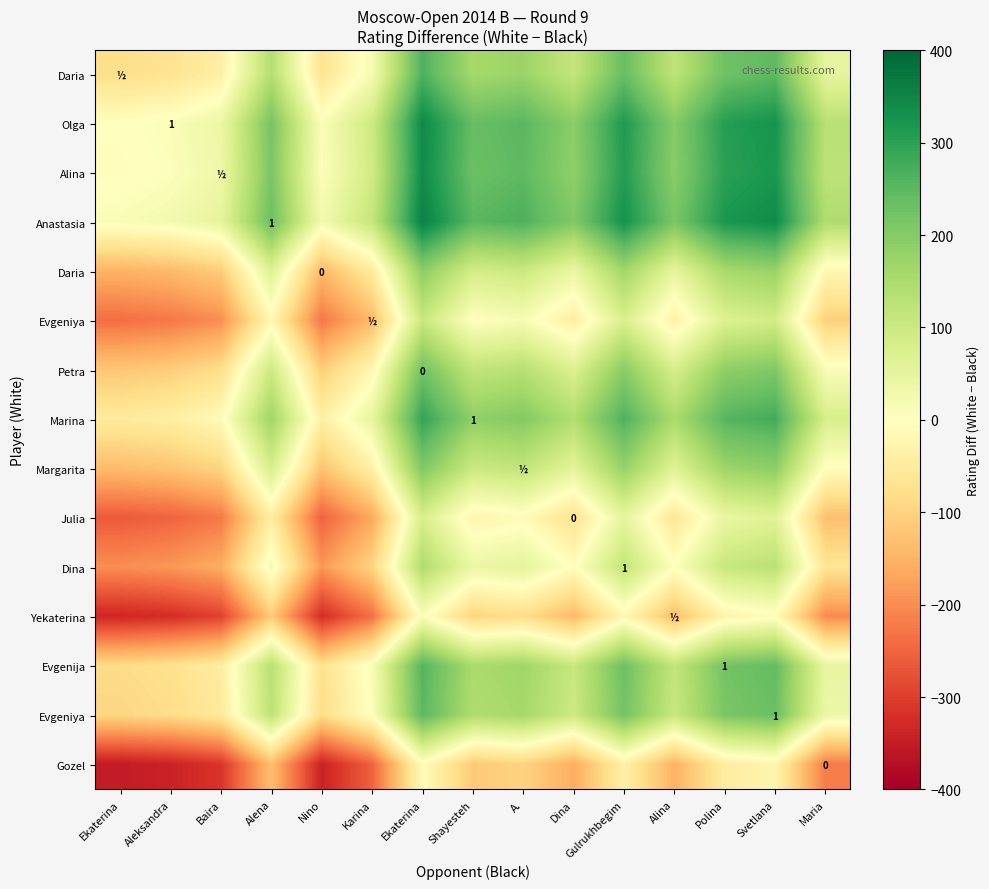

What is the spread (max minus min) of values at Aleksandra?

365